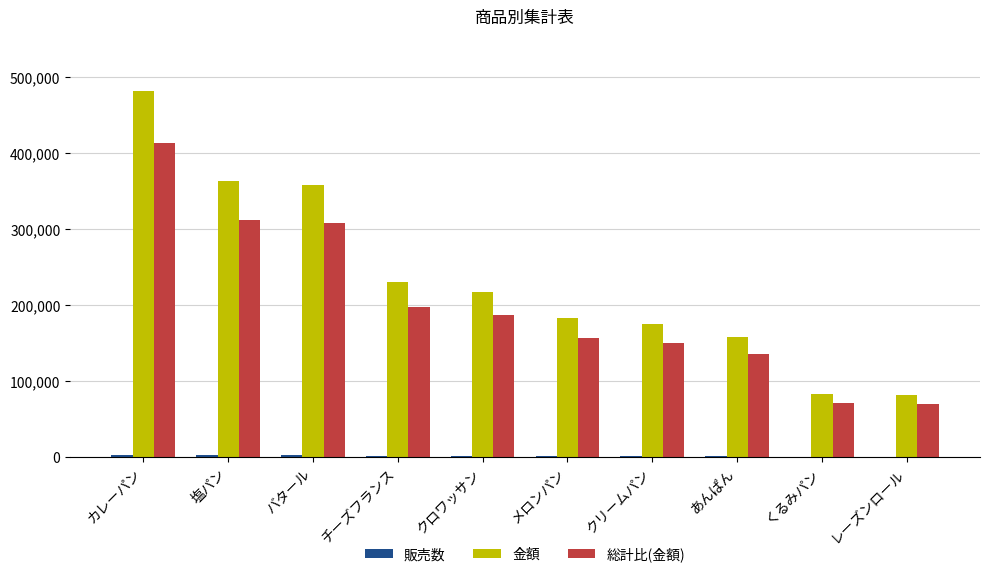

Read the 金額 value at メロンパン.

182400.0